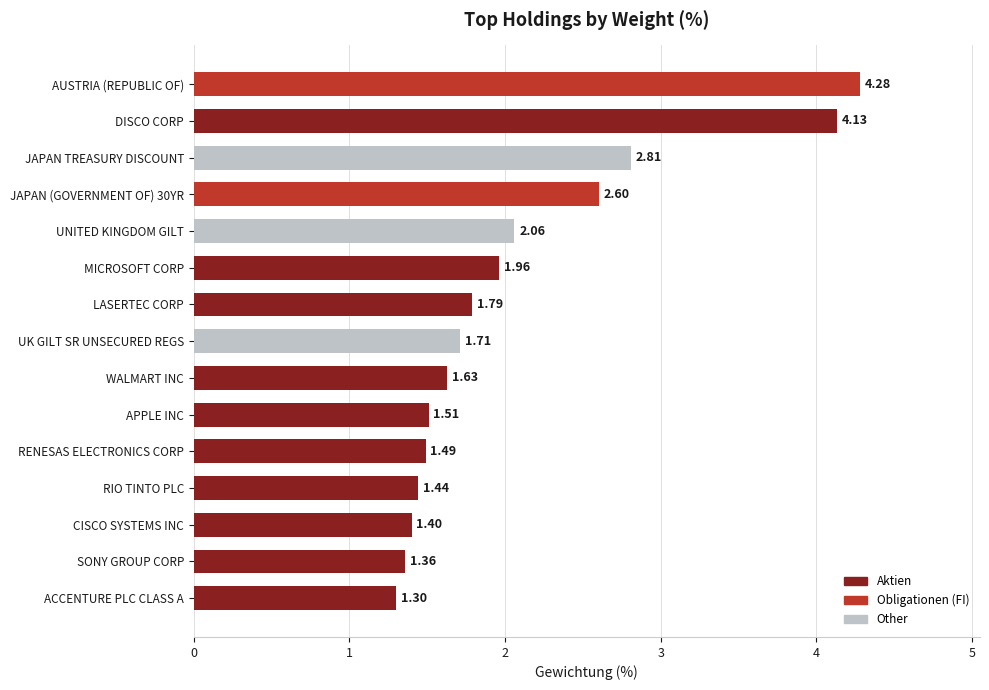

Which label corresponds to the smallest value in the chart?

ACCENTURE PLC CLASS A